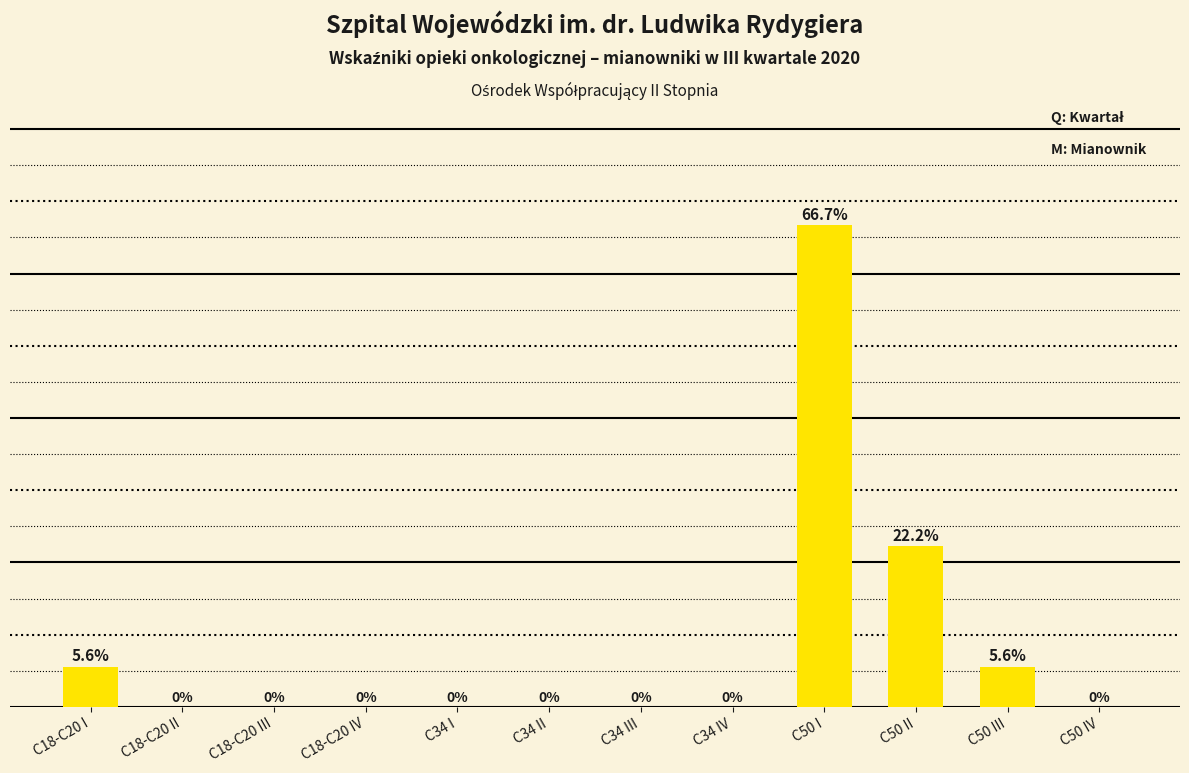

Which has a higher value, C34 I or C50 I?

C50 I